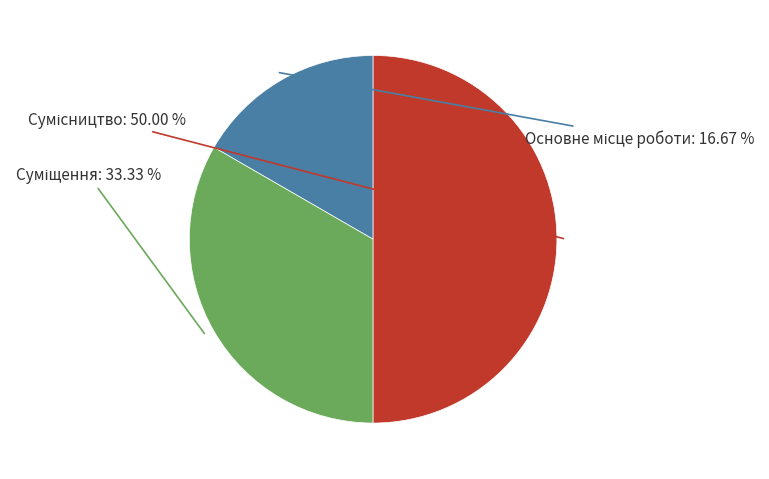

How many segments does this pie chart have?

3